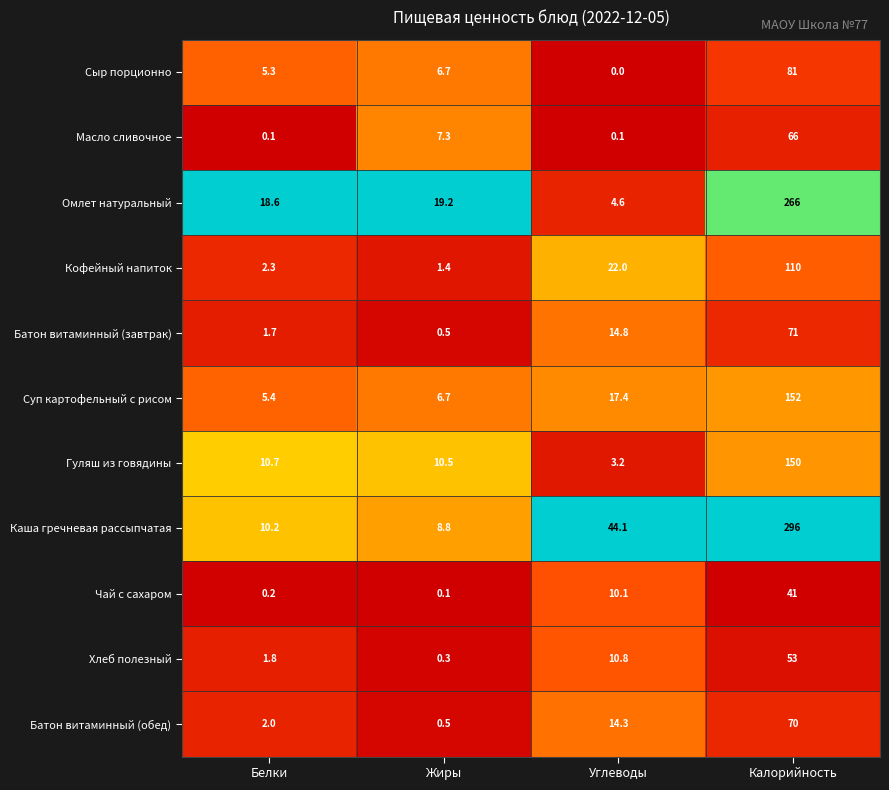

What is the difference between the second highest and minimum values in the Масло сливочное series?

7.2